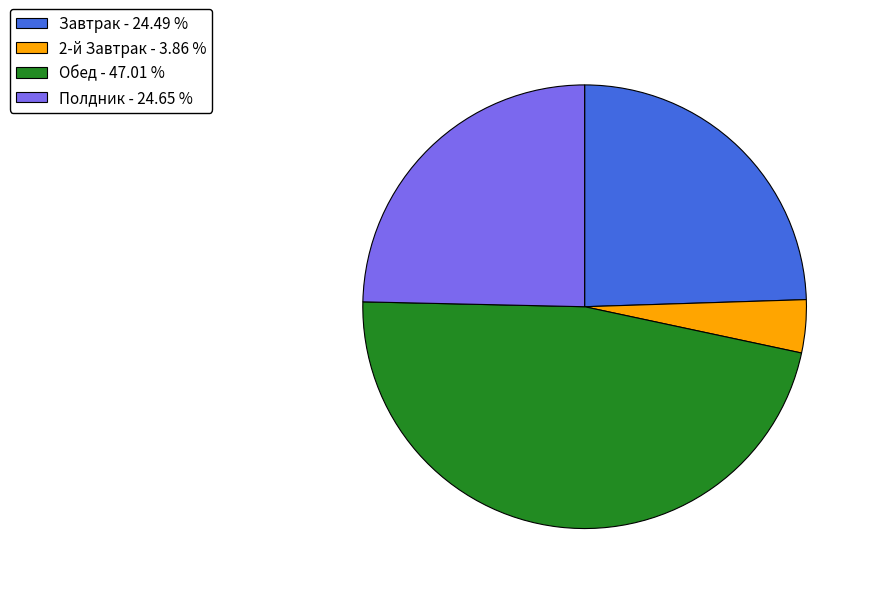

Approximately how many times larger is the value at Завтрак - 24.49 % compared to 2-й Завтрак - 3.86 %?

6.3